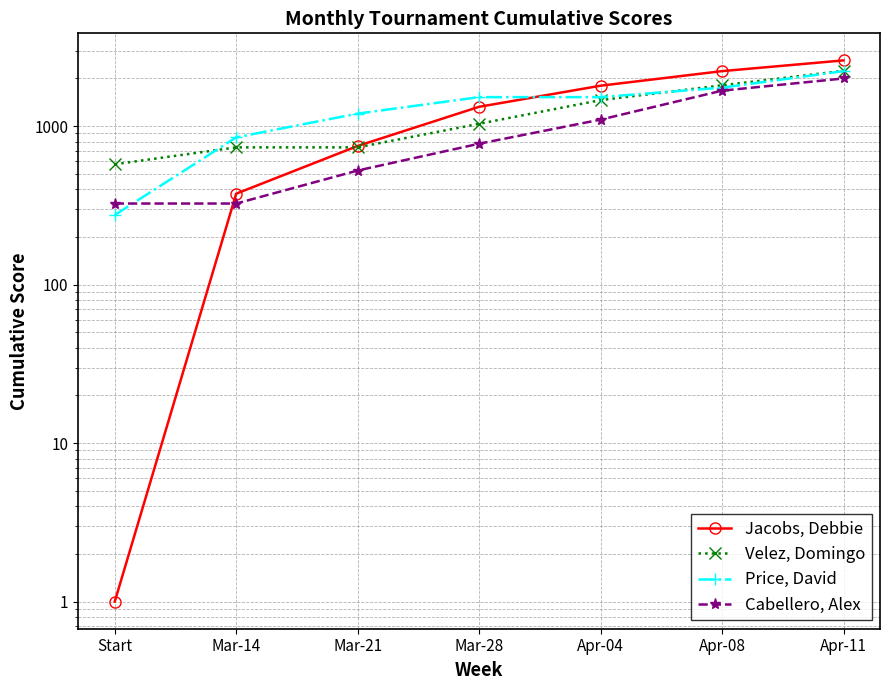

Where does the Jacobs, Debbie series first go above 1325?

Apr-04